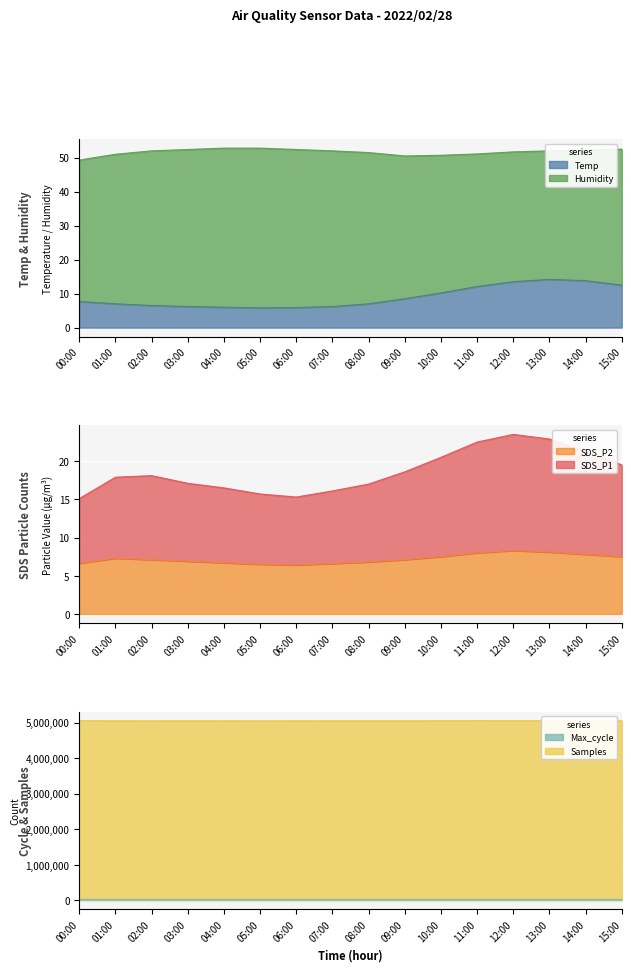

Which category has the lowest value in the Max_cycle series?

06:00